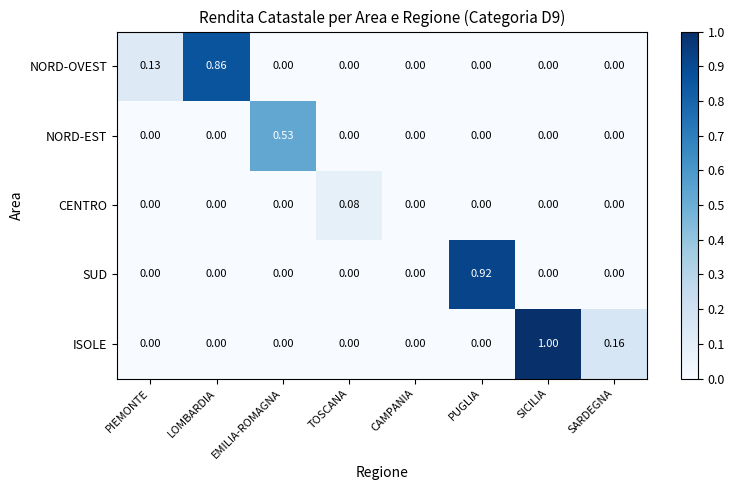

At which label does NORD-EST reach its peak?

EMILIA-ROMAGNA